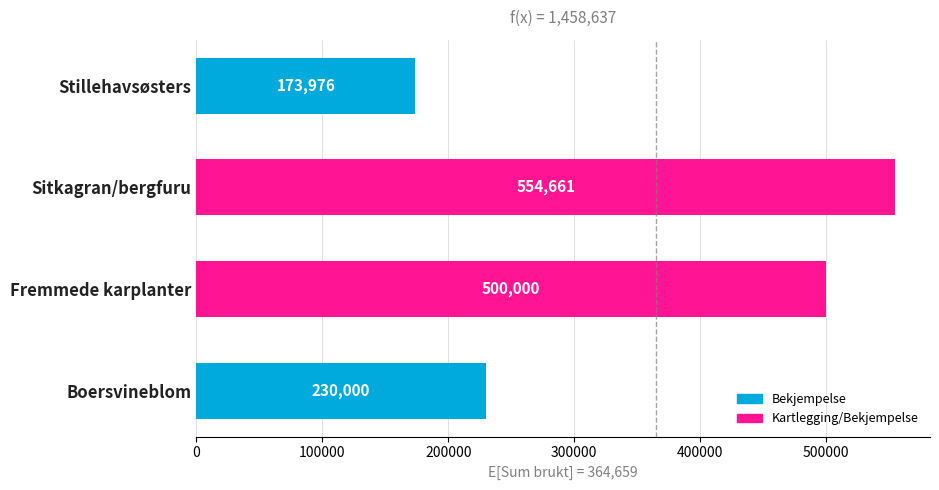

What is the change in value from Sitkagran/bergfuru to Stillehavsøsters?

-380685